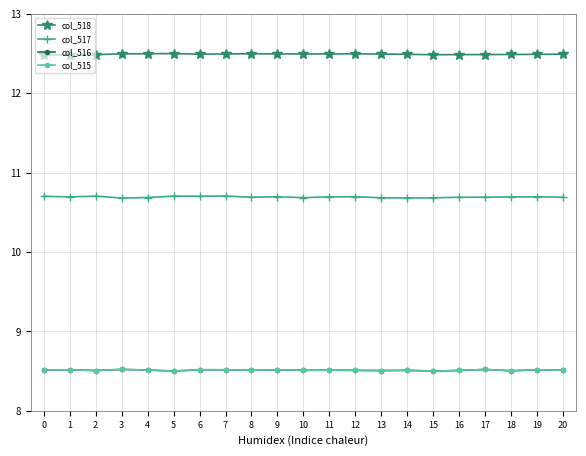

Is it true that col_517 equals 18.4 at 6?

False